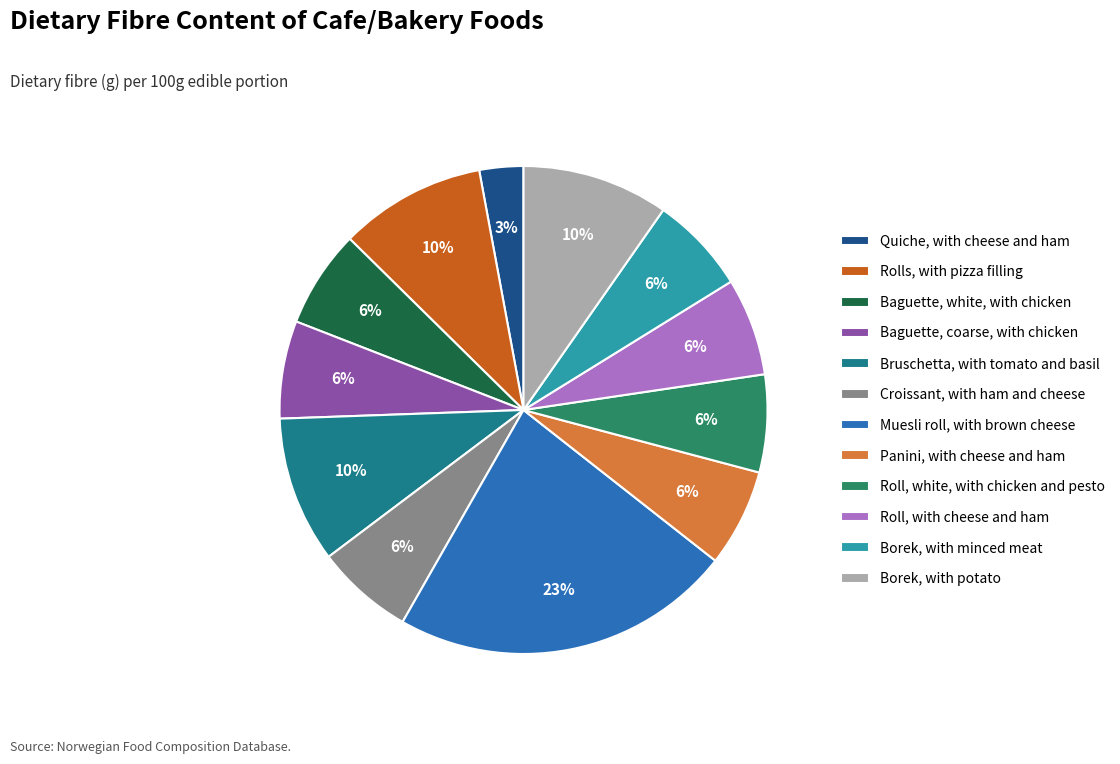

True or false: Bruschetta, with tomato and basil accounts for 10% of the total.

True